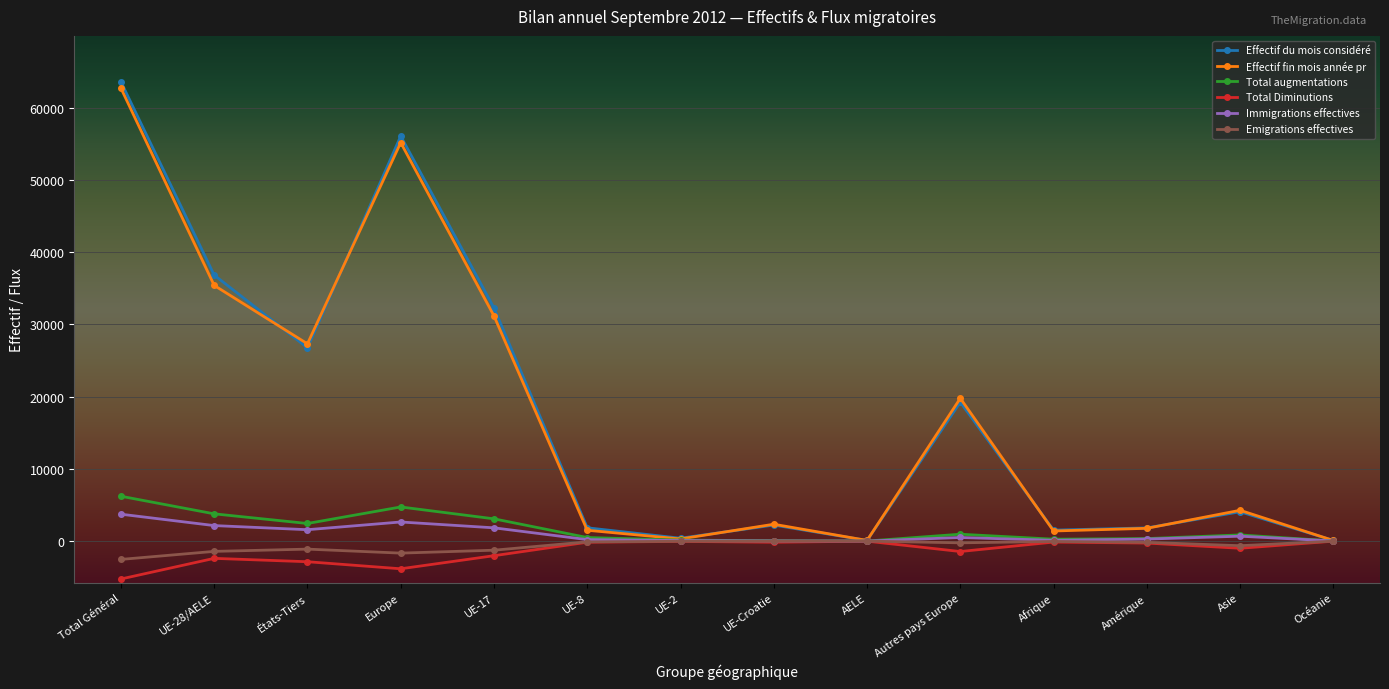

Is it true that Effectif du mois considéré equals 32264 at UE-17?

True